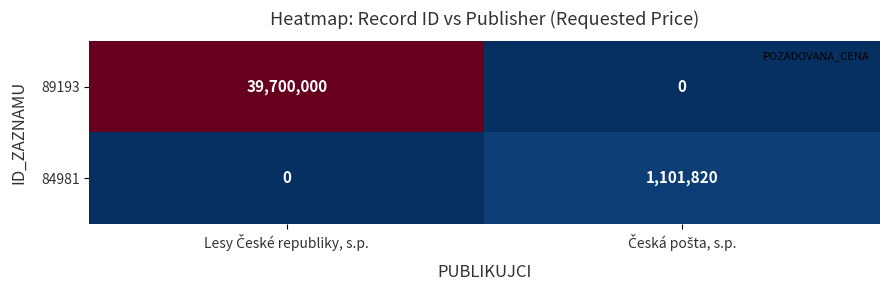

Which series has the largest total across all categories?

89193